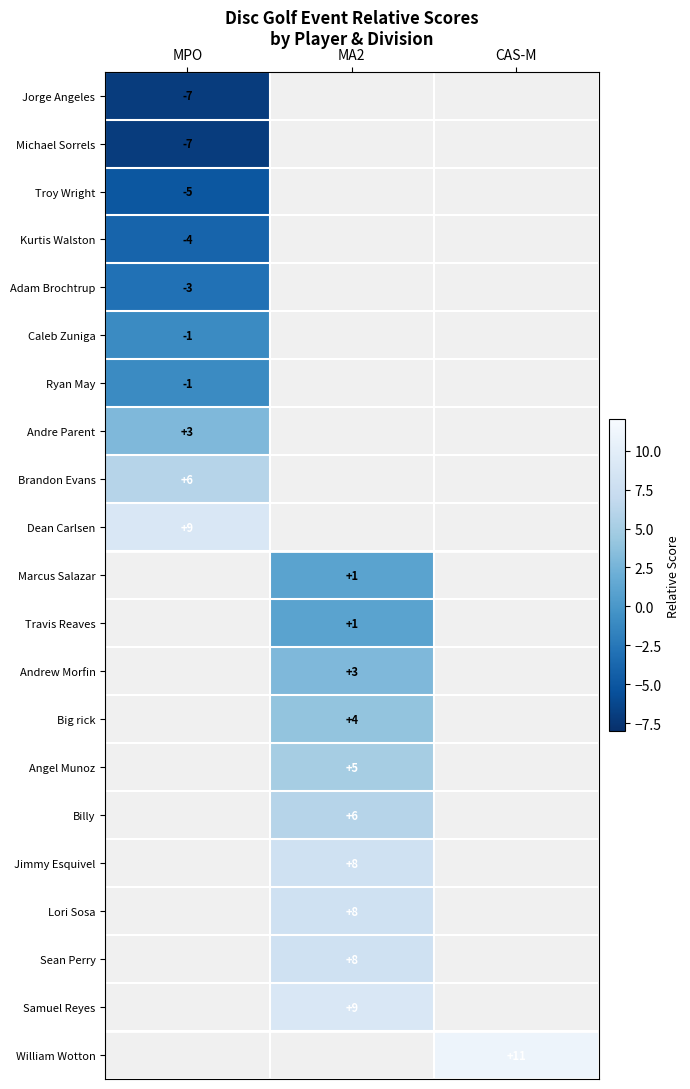

The Travis Reaves series shows 1 at MA2. True or false?

True